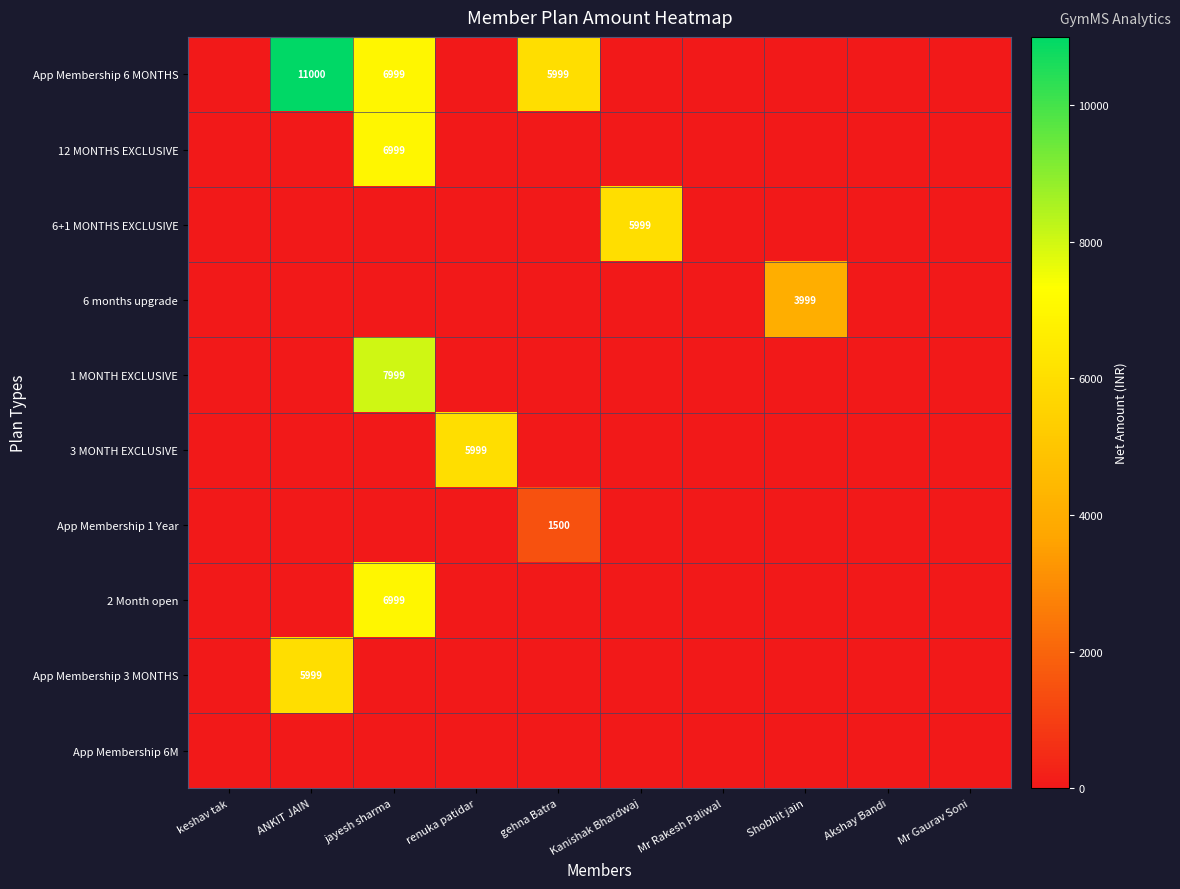

The value of 1 MONTH EXCLUSIVE at jayesh sharma is 2247. True or false?

False